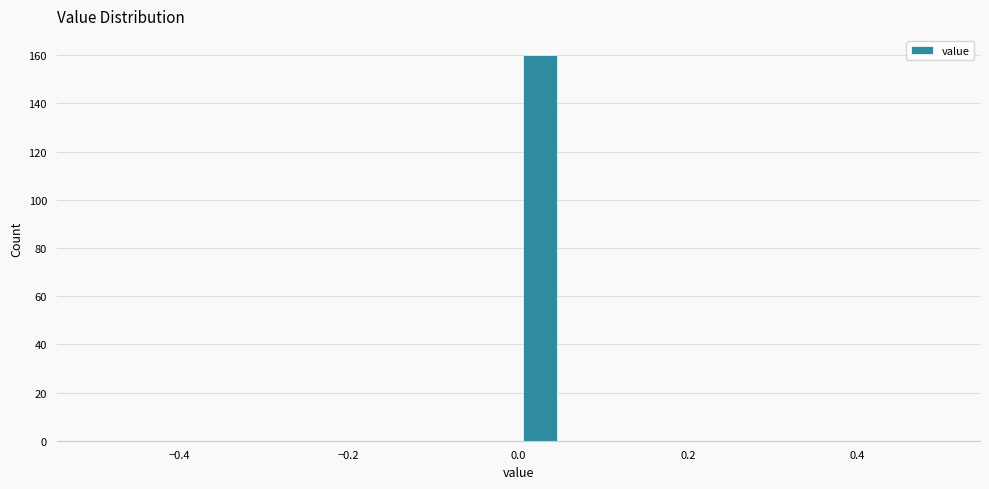

Read against the x-axis, roughly where is the centre of the tallest bar?

0.02